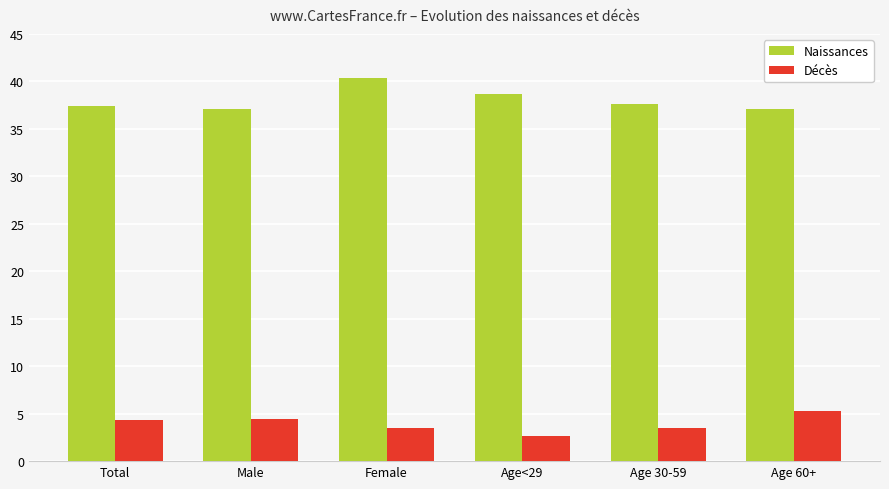

What is the difference between the second highest and minimum values in the Décès series?

1.7